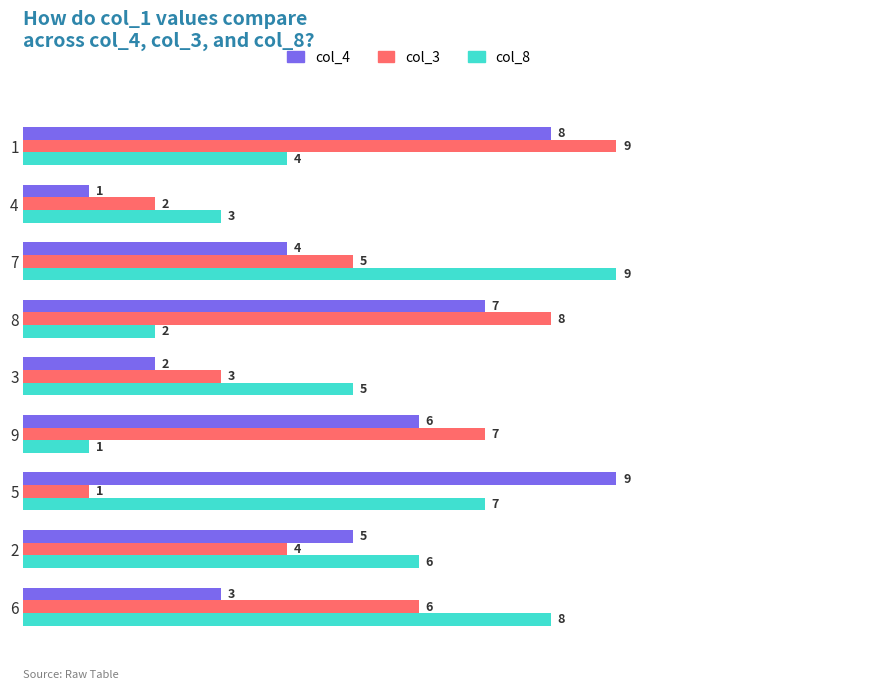

What is the difference between the maximum and second lowest values in the col_3 series?

7